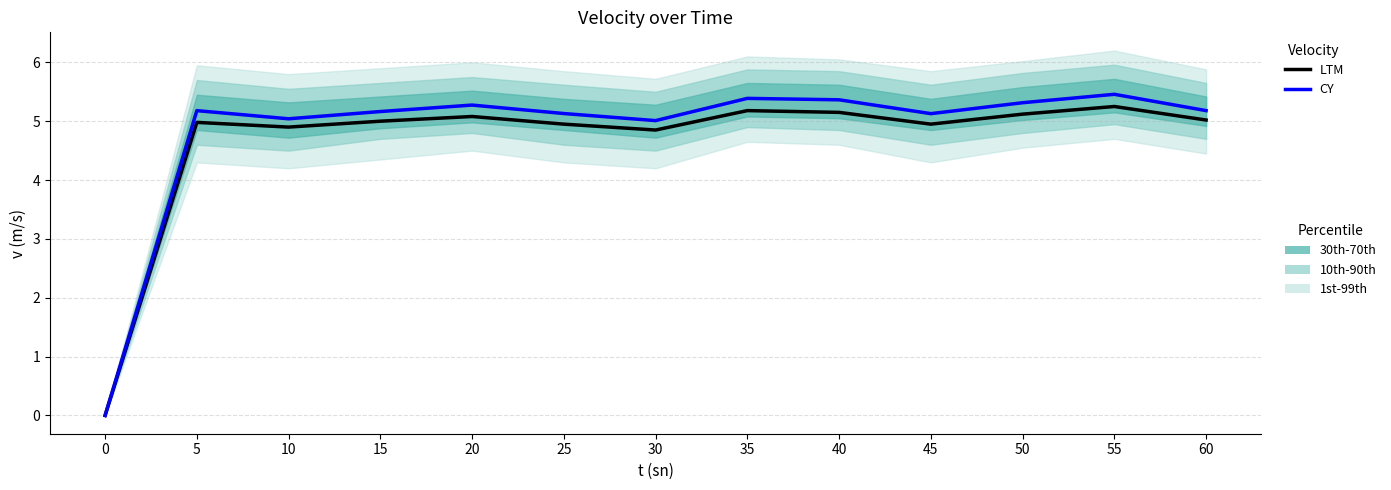

True or false: LTM and CY intersect in this chart.

False